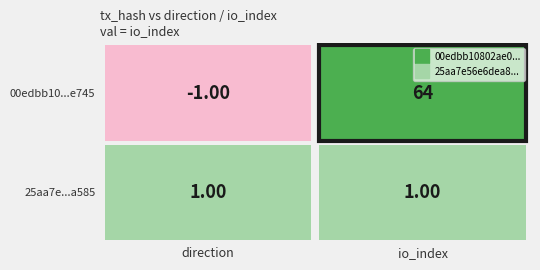

Reading left to right, list all the values displayed in this chart.

00edbb10802ae0a37b060071f15127d8413e745: -1	64
25aa7e56e6dea8e01e830dafdebbdac3f0ba585: 1	1